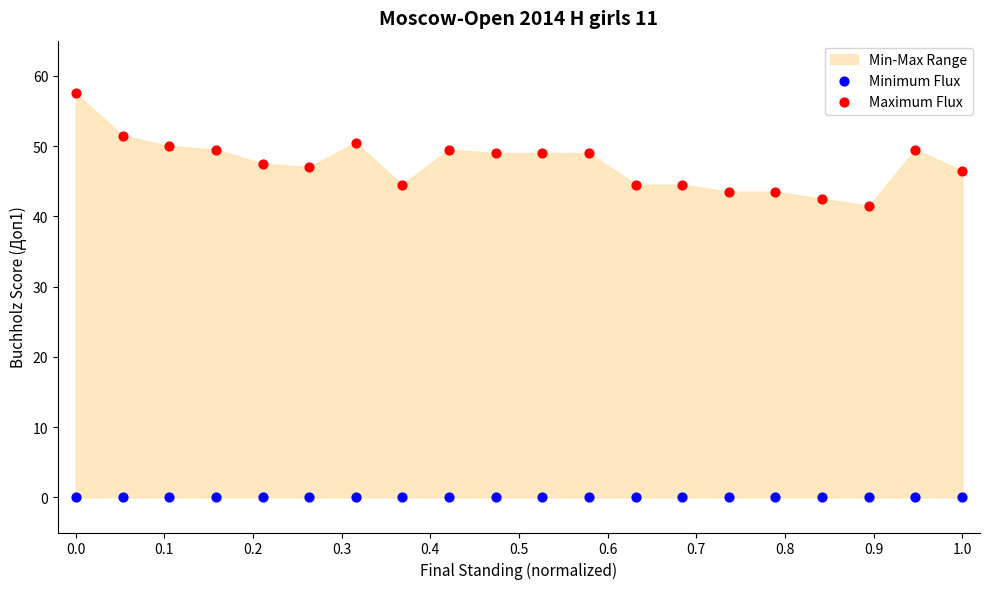

Which series reaches the maximum Y coordinate?

Maximum Flux